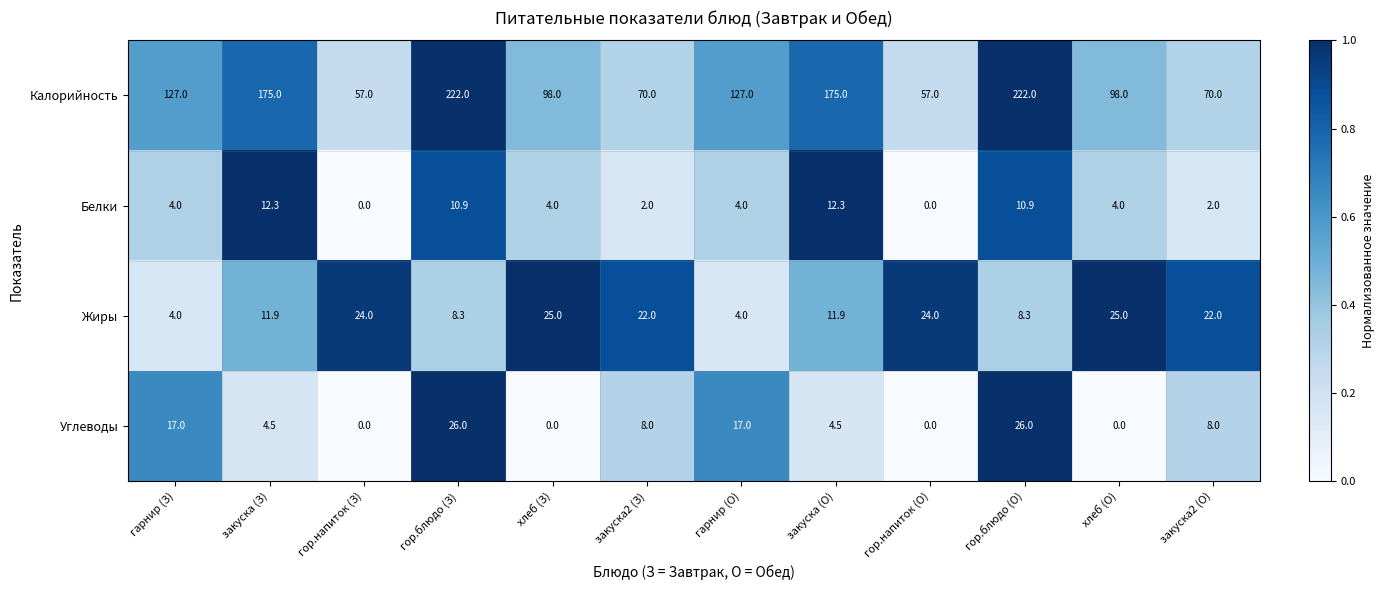

The value of Углеводы at гор.напиток (З) is 0.0. True or false?

True